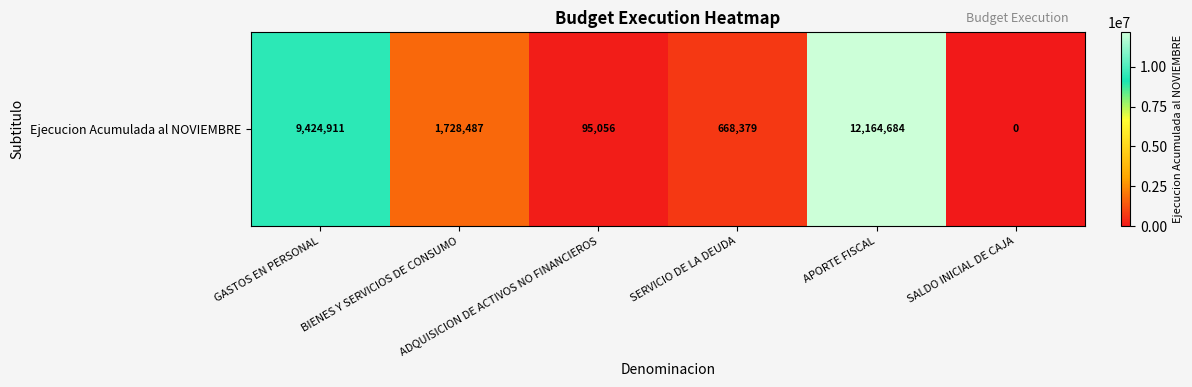

Which label corresponds to the largest value in the chart?

APORTE FISCAL